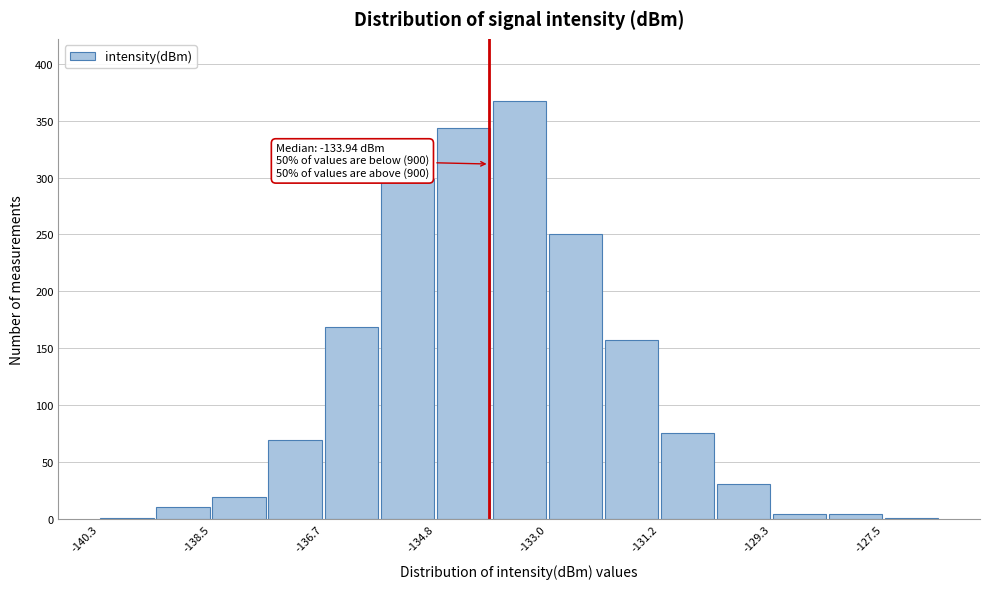

Which range on the x-axis has the tallest bar?

-134.0 to -133.0